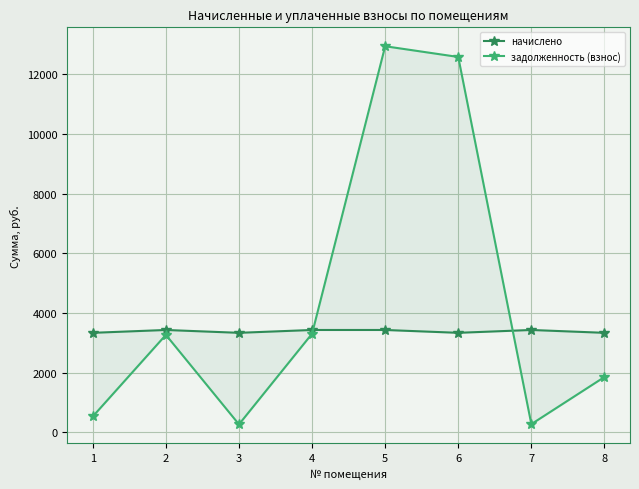

Which series ends up on top after the final intersection of начислено and задолженность (взнос)?

начислено